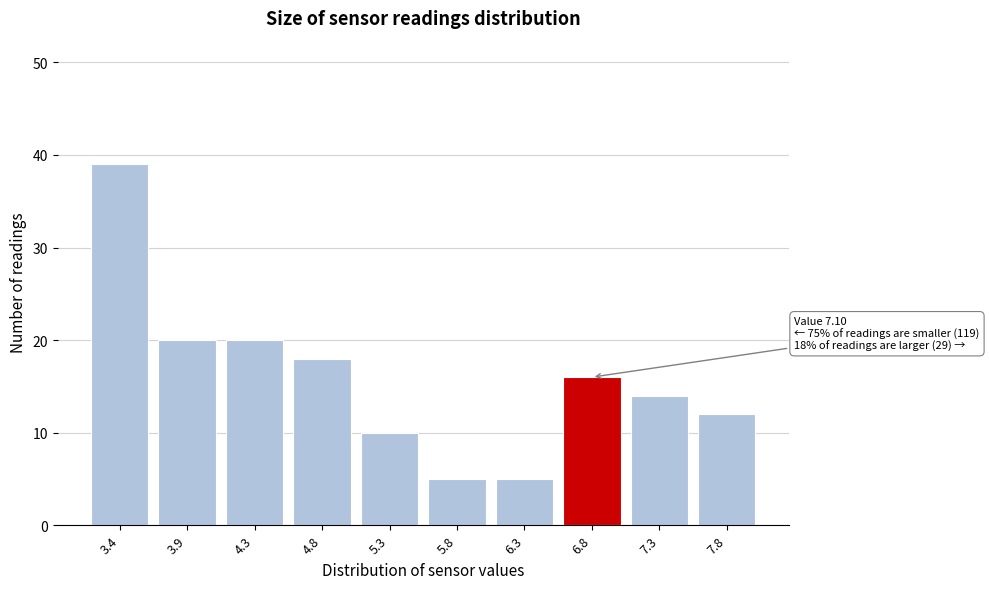

Reading left to right, list all the values displayed in this chart.

3.4=39	3.9=20	4.3=20	4.8=18	5.3=10	5.8=5	6.3=5	6.8=16	7.3=14	7.8=12